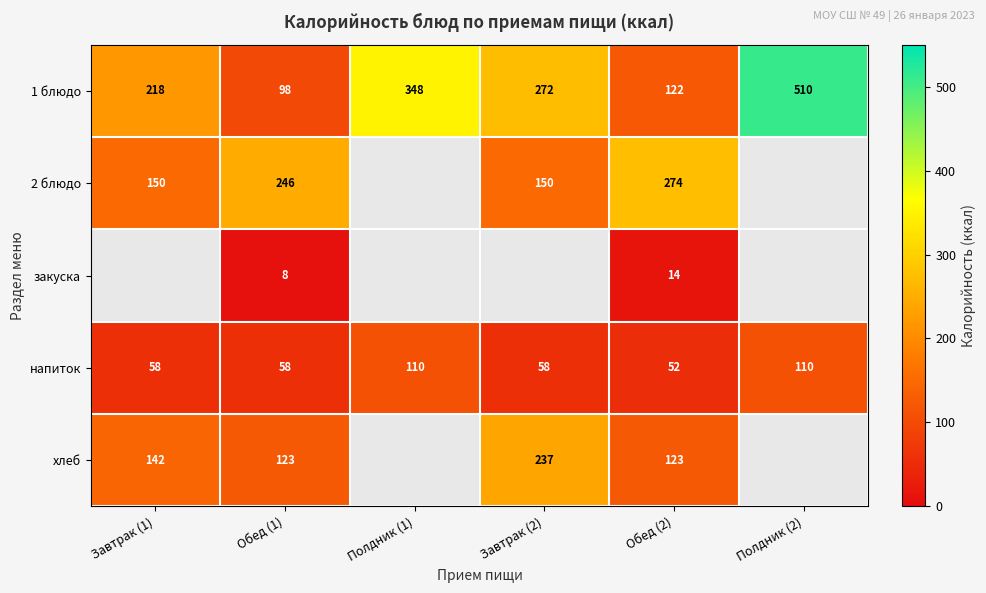

Rank the categories by 1 блюдо value from lowest to highest.

Обед (1), Обед (2), Завтрак (1), Завтрак (2), Полдник (1), Полдник (2)